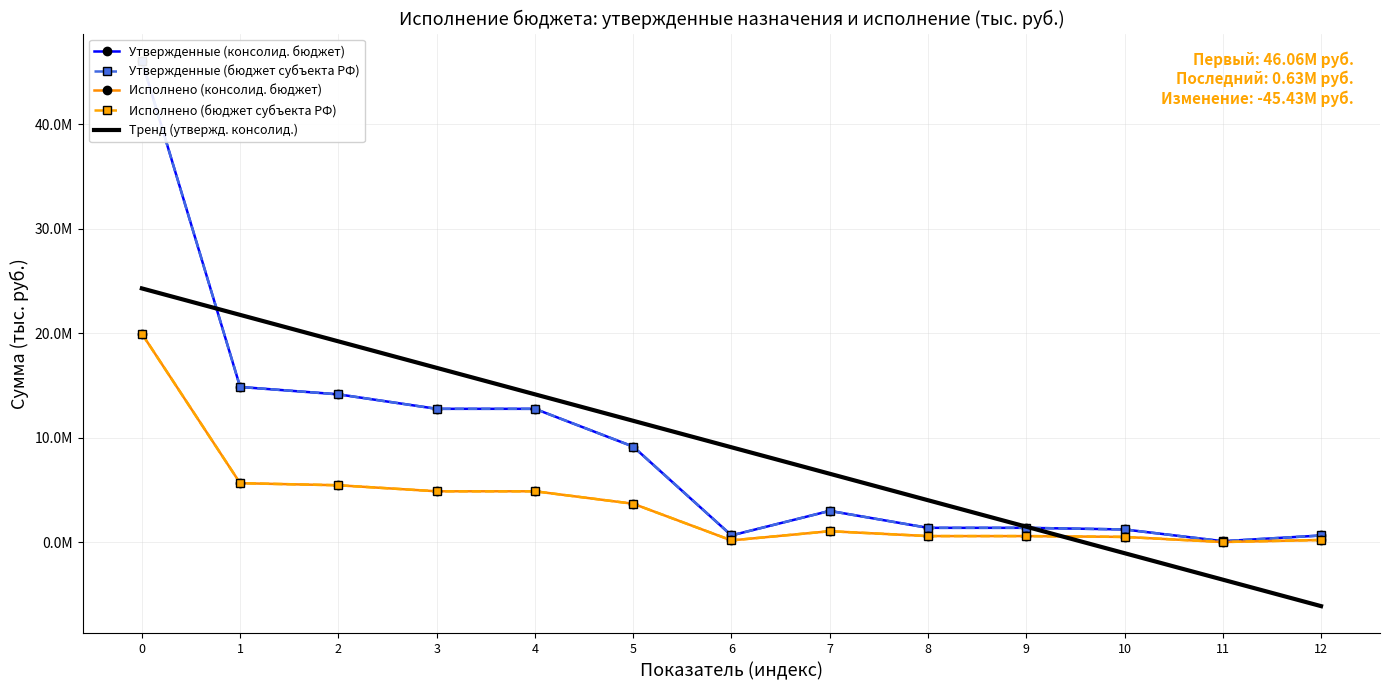

At how many categories does at least one series exceed 45943003?

1